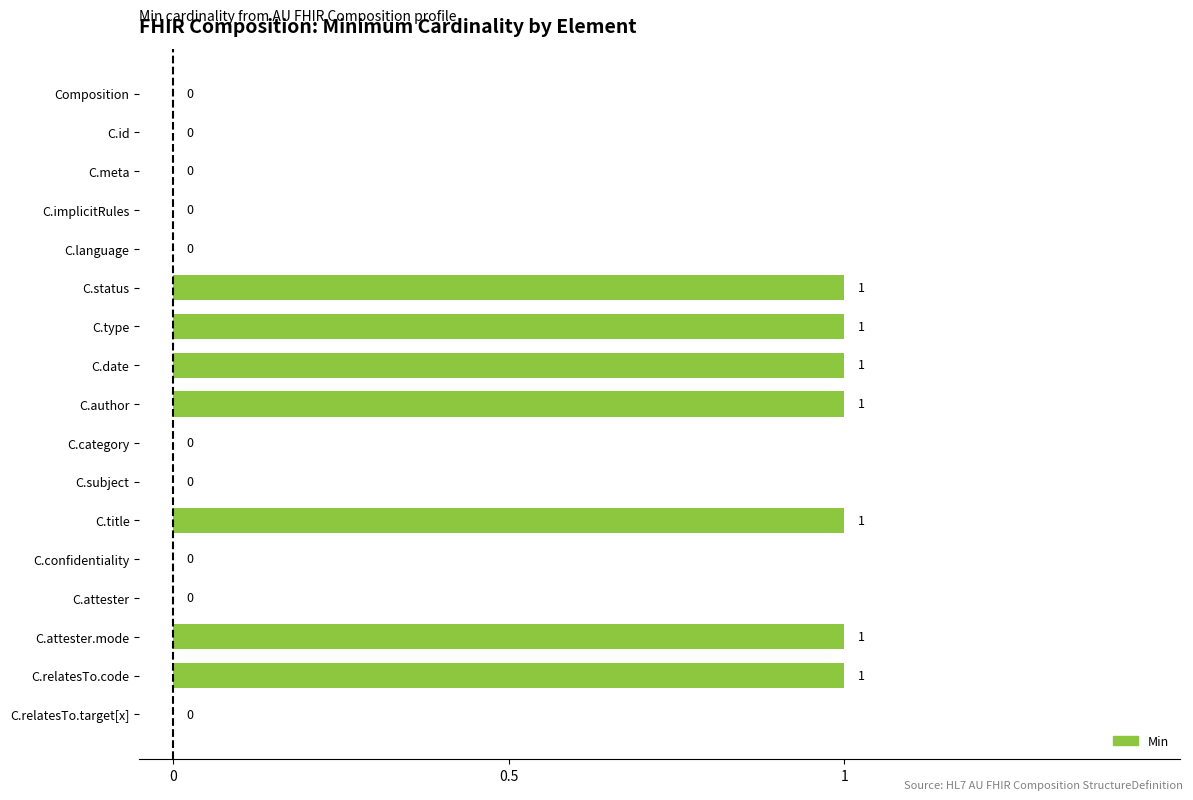

Is it true that the value at C.confidentiality is 0?

True